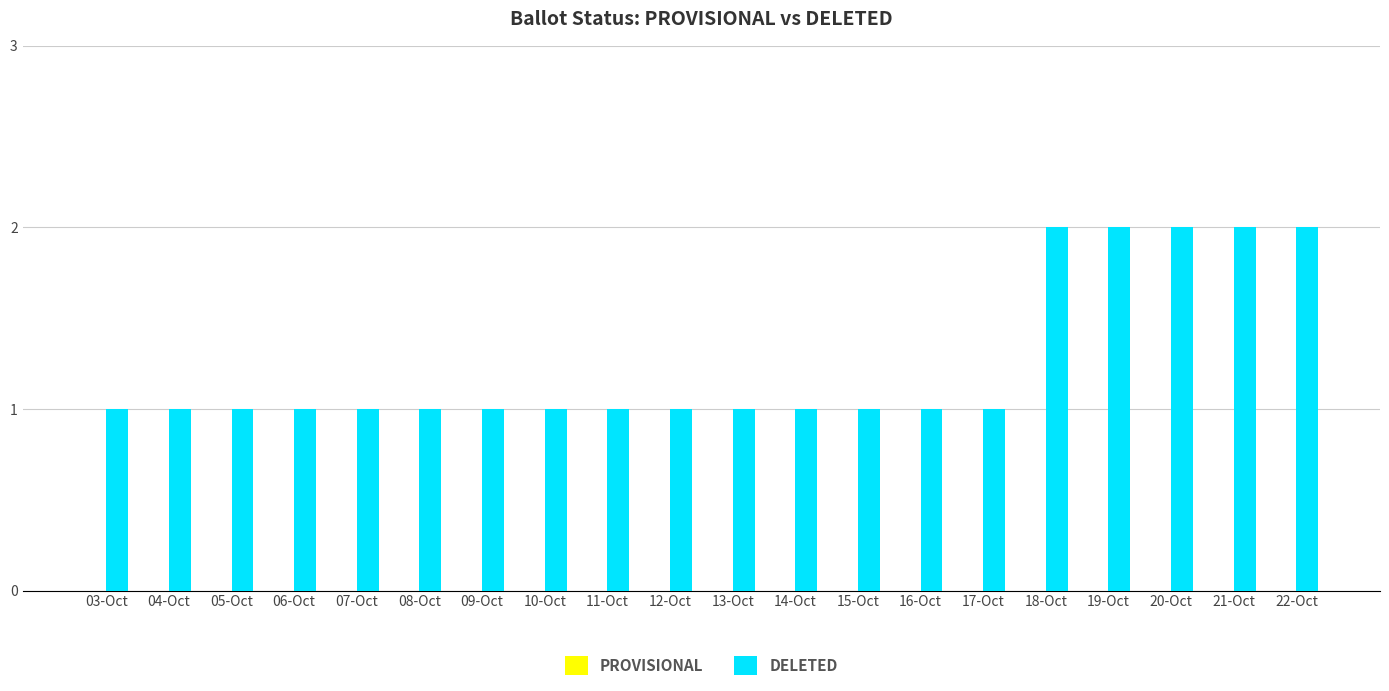

What is the sum of all values?

25